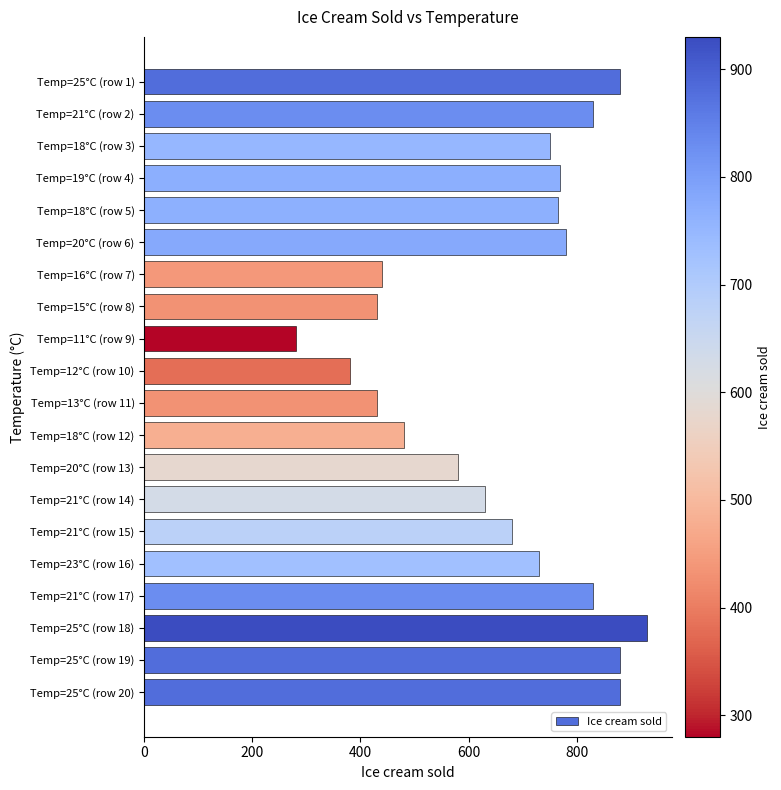

The value at Temp=25°C (row 19) is 880. True or false?

True